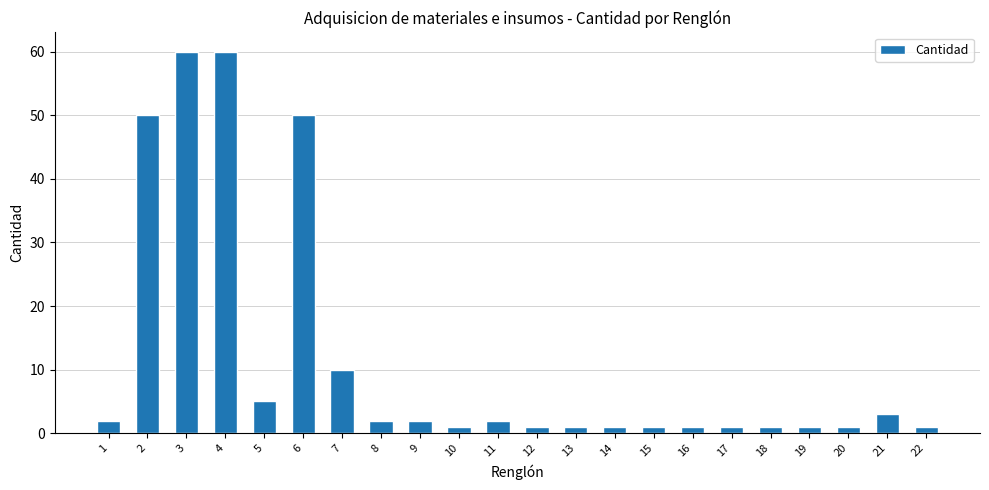

Count the number of data series in this chart.

1